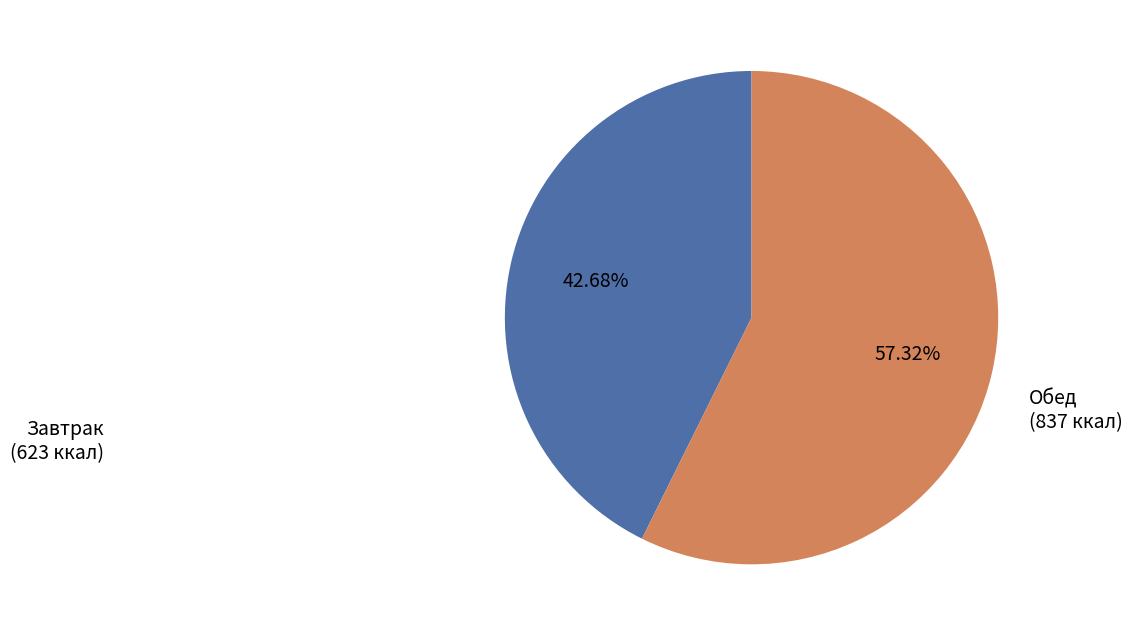

Does any single category account for the majority?

Yes